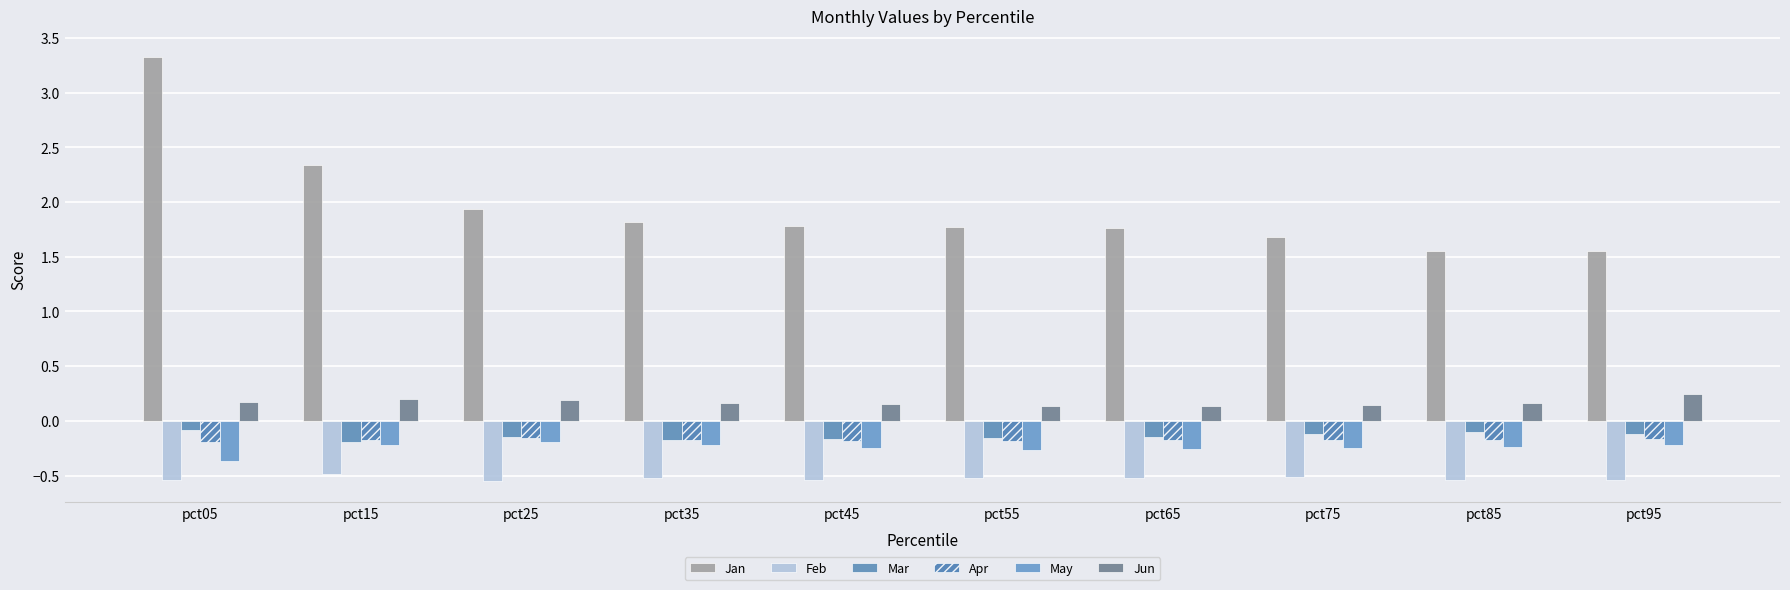

True or false: Jun has a value of 0.2 at pct15.

True